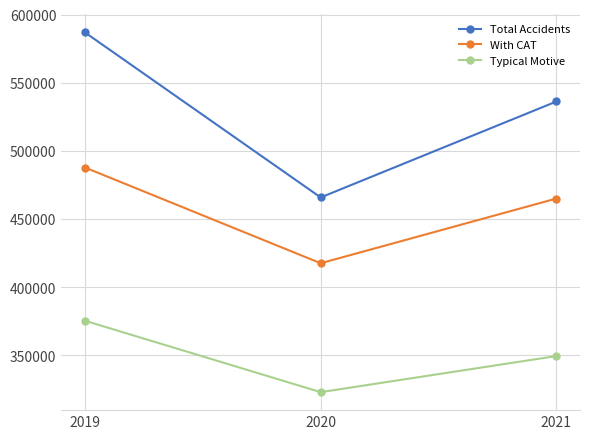

Count the number of data series in this chart.

3